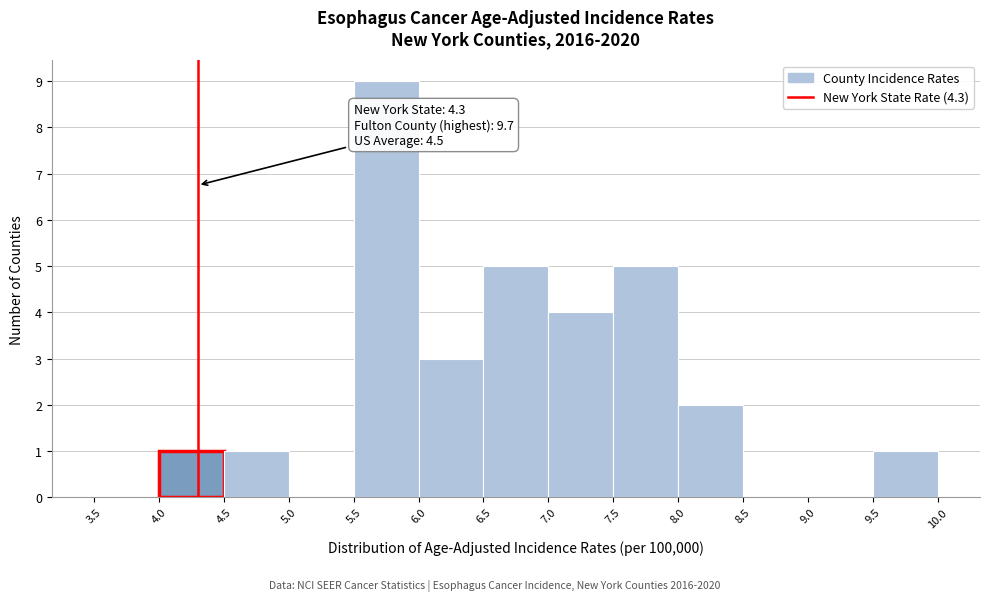

Which range on the x-axis has the tallest bar?

5.5 to 6.0